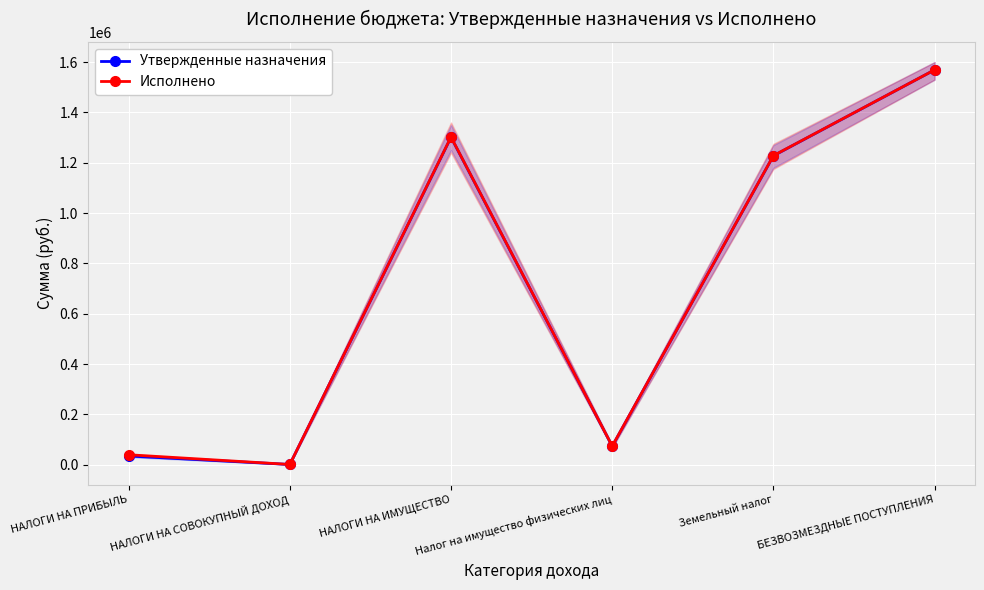

True or false: Утвержденные назначения and Исполнено cross at least once.

False